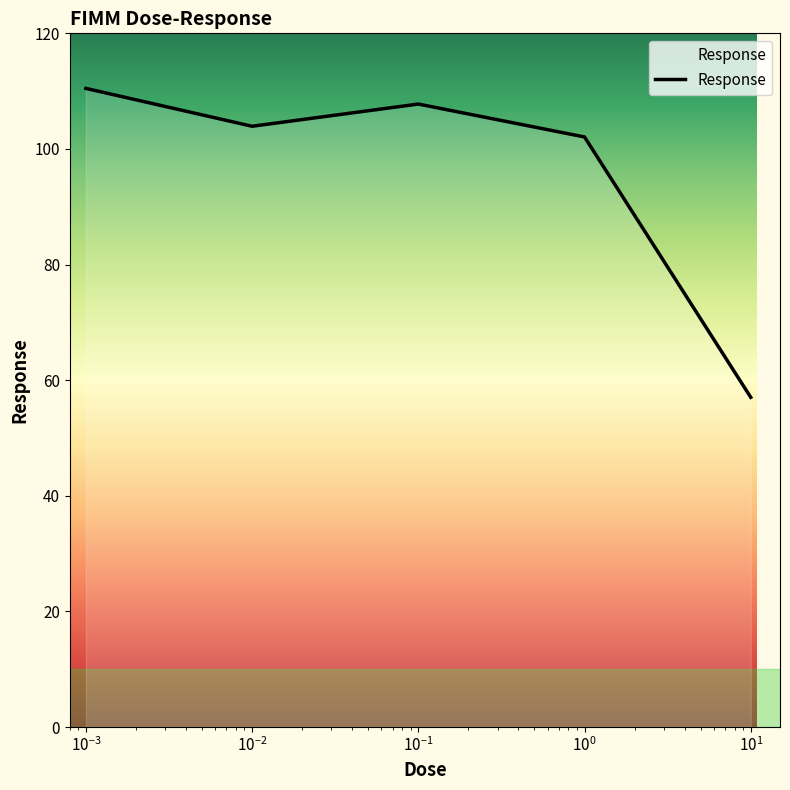

What is the sum of all values?

481.3